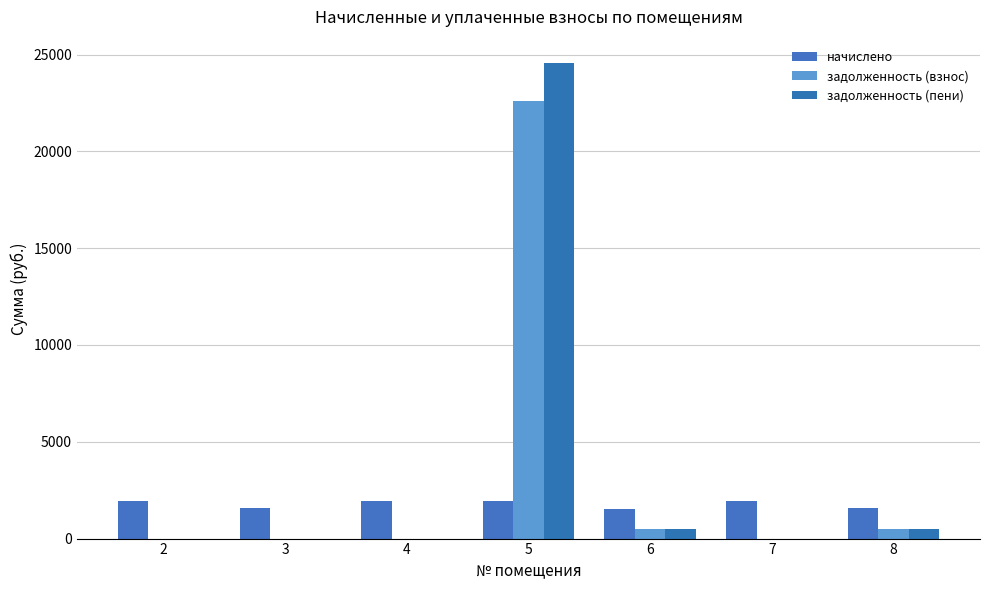

What is the difference between the maximum and minimum values in the начислено series?

410.6